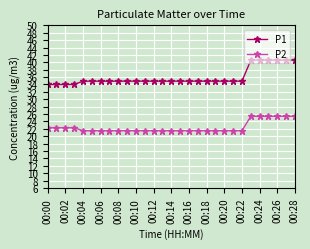

Does the chart have visible grid lines?

Yes